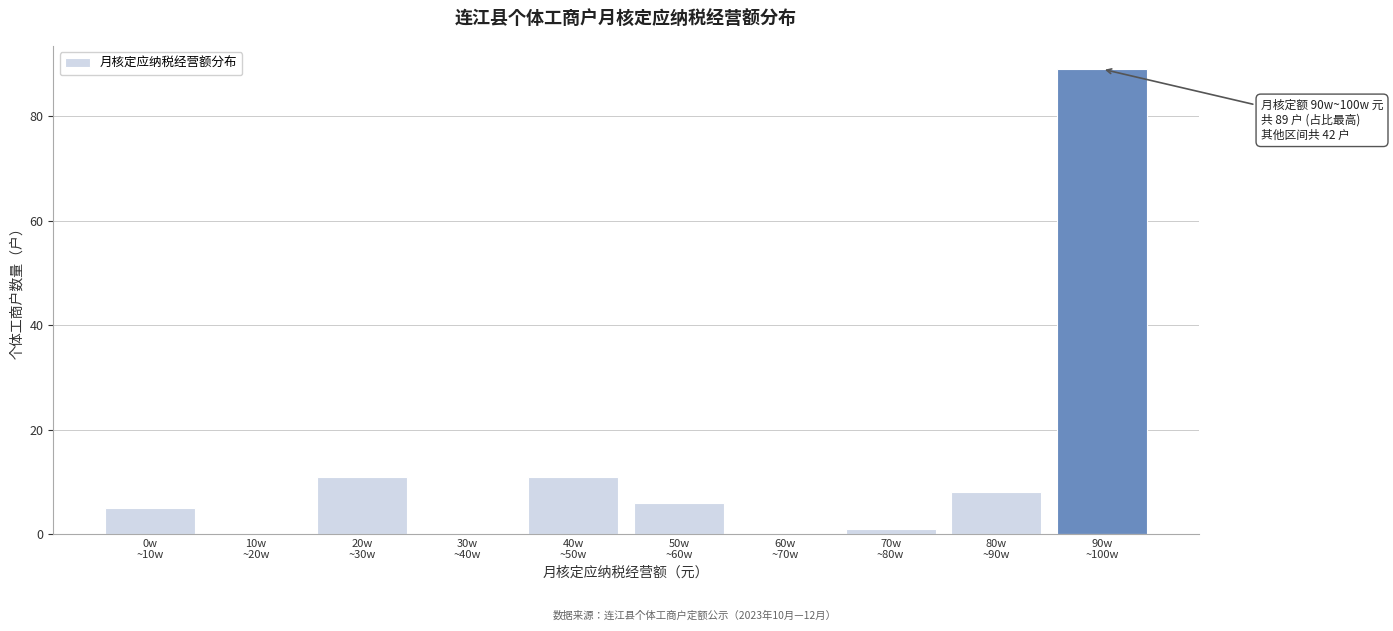

What is the greatest value displayed?

89